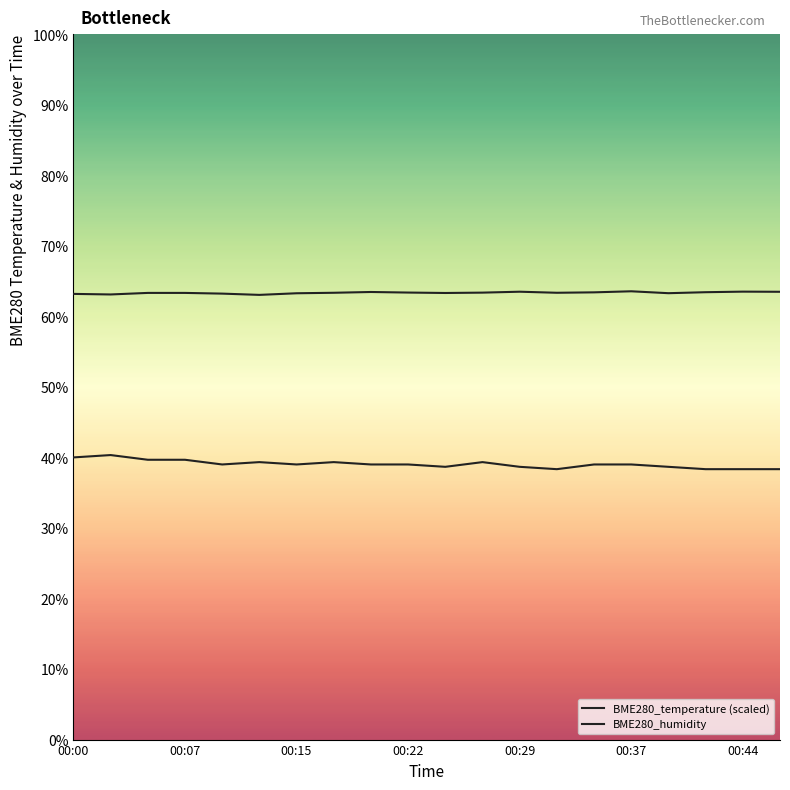

In BME280_temperature (scaled), how many points are lower than both neighbors (excluding endpoints)?

4